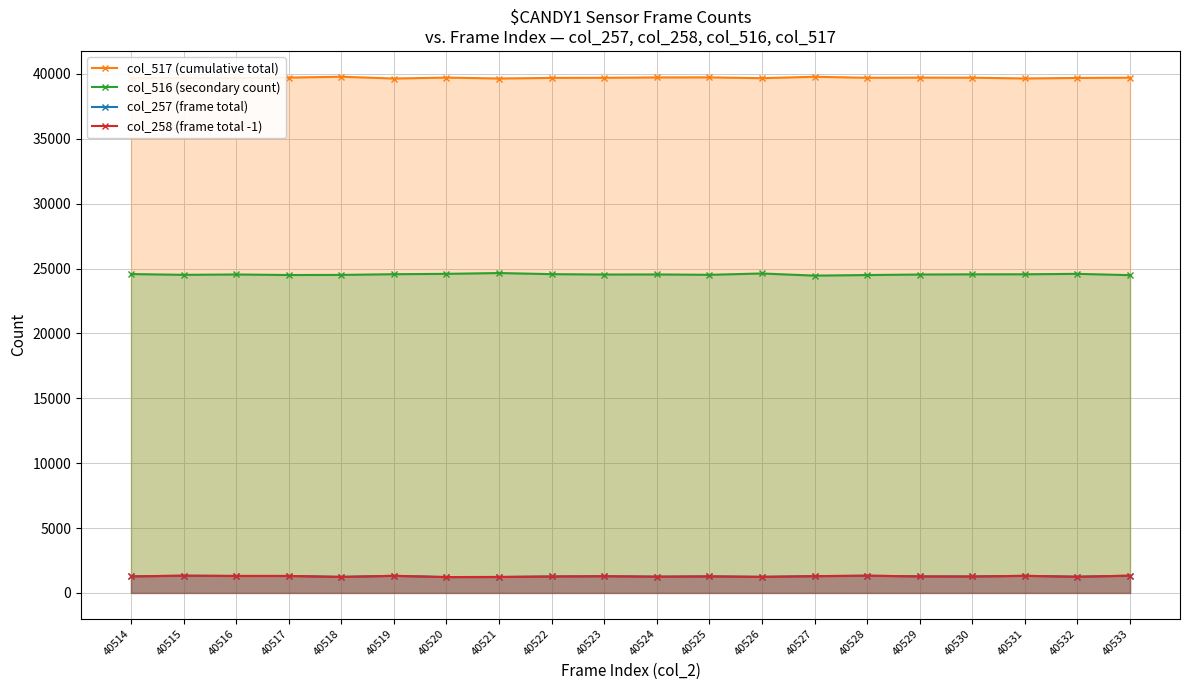

Reading right to left, transcribe all the data shown in this chart.

col_517 (cumulative total): 39711	39693	39655	39711	39719	39706	39785	39674	39739	39733	39705	39697	39650	39719	39649	39786	39723	39682	39688	39680
col_516 (secondary count): 24494	24593	24561	24556	24542	24502	24457	24622	24520	24548	24541	24570	24656	24593	24567	24512	24504	24545	24518	24578
col_257 (frame total): 1330	1249	1319	1268	1274	1327	1293	1239	1276	1254	1289	1268	1229	1223	1319	1237	1308	1308	1329	1277
col_258 (frame total -1): 1330	1248	1316	1268	1274	1327	1293	1239	1276	1253	1289	1268	1229	1222	1319	1235	1308	1307	1328	1276